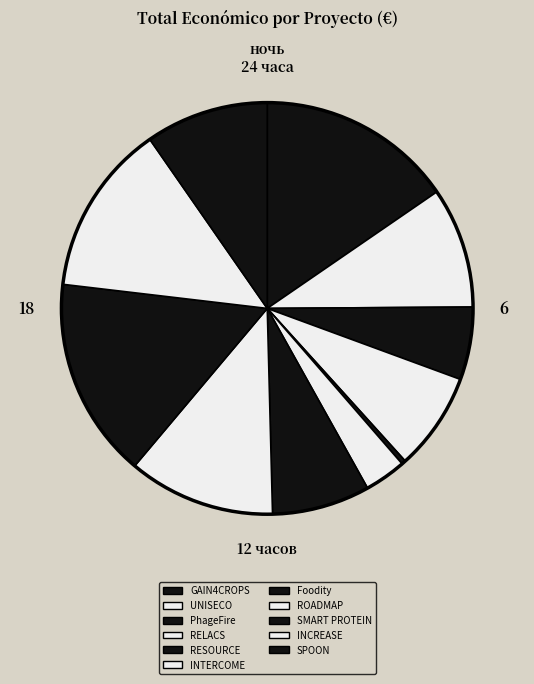

Approximately how many times larger is the value at SMART PROTEIN compared to INTERCOME?

4.8